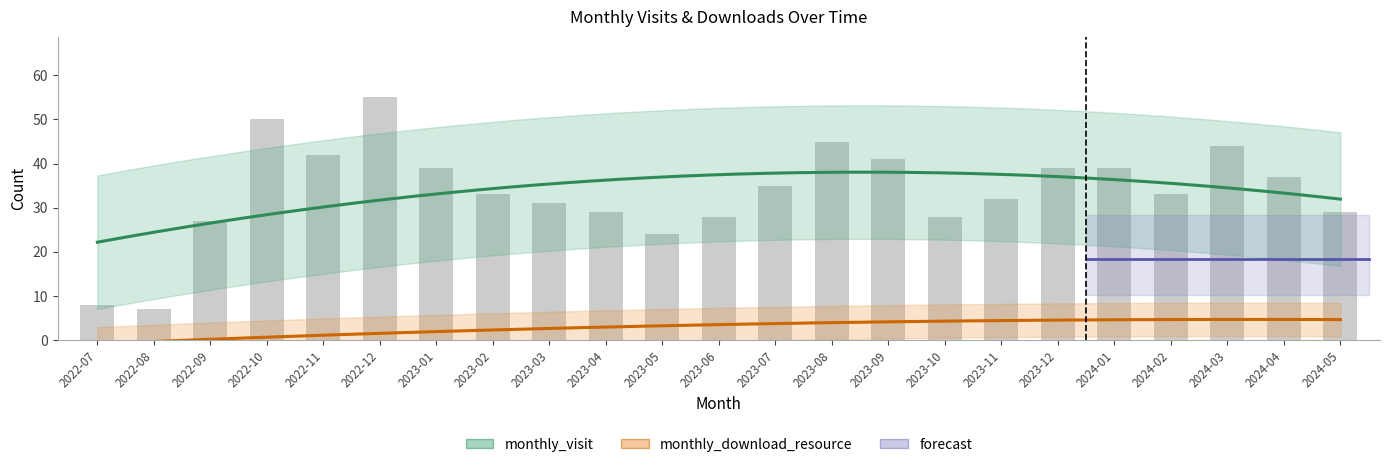

What is the difference between the values at 2024-02 and 2022-08?

26